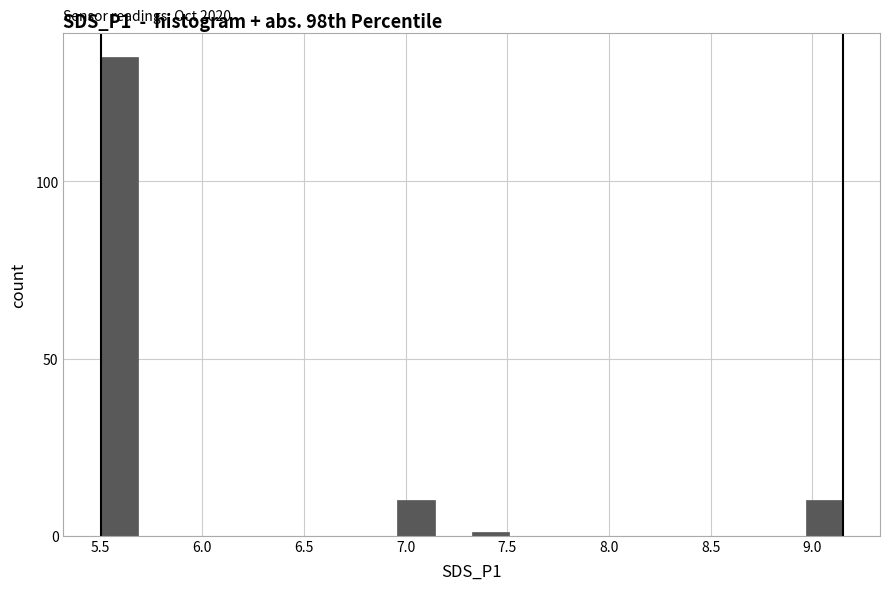

Read against the x-axis, roughly where is the centre of the tallest bar?

5.60